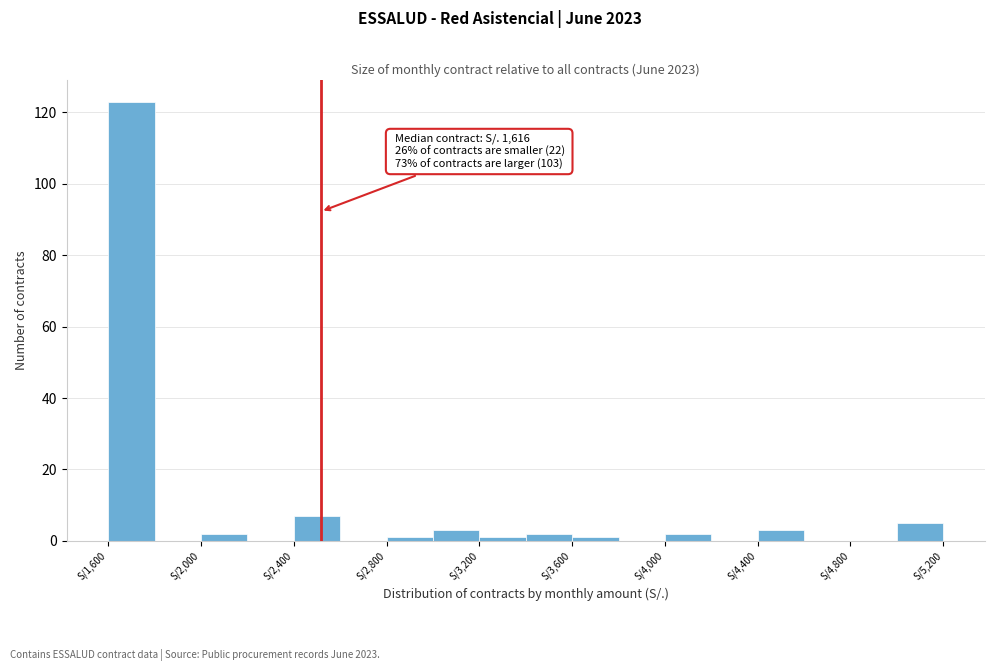

Over which range of the x-axis is the bar tallest?

1600 to 1800